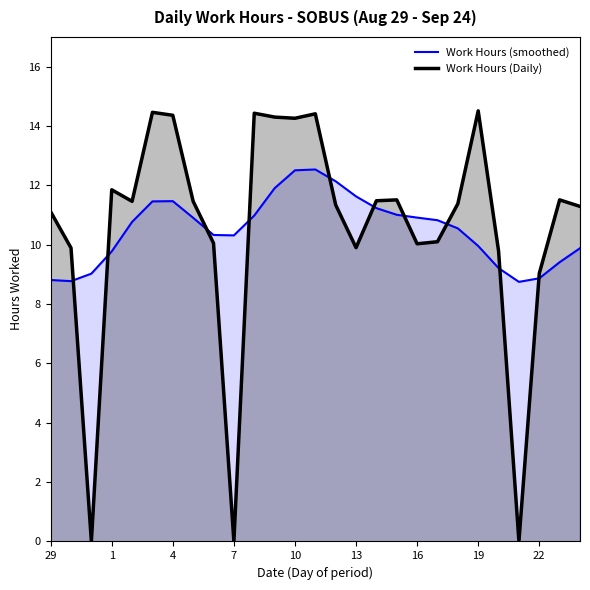

How many distinct data groups are displayed?

2